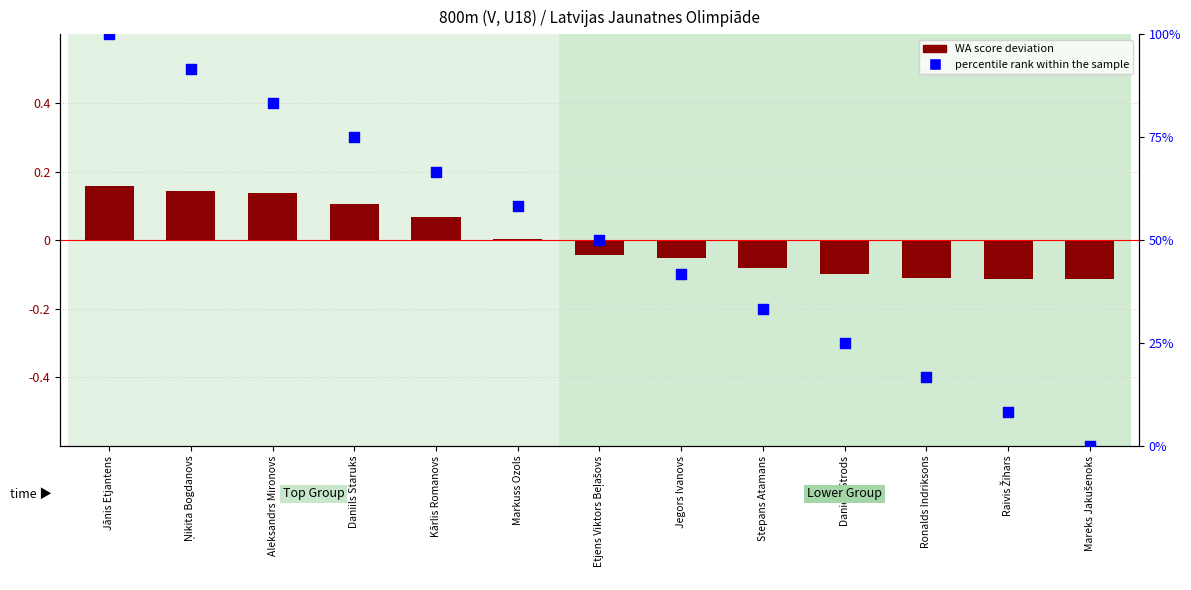

At how many categories does at least one series exceed 95?

1